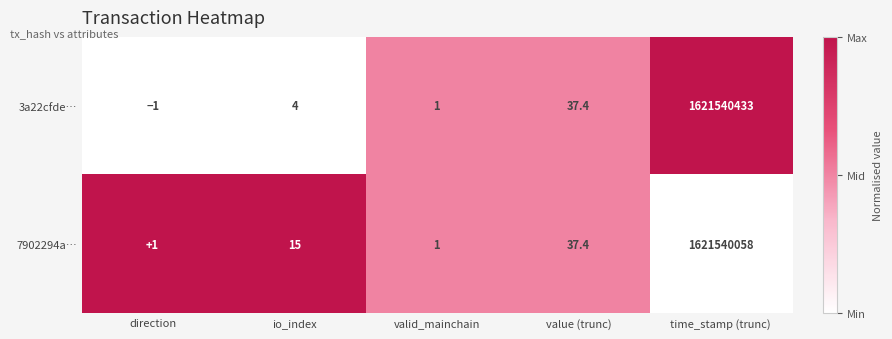

Reading right to left, what are all the values shown in this chart?

3a22cfde…: 1621540433.0	37.4	1.0	4.0	-1.0
7902294a…: 1621540058.0	37.4	1.0	15.0	1.0